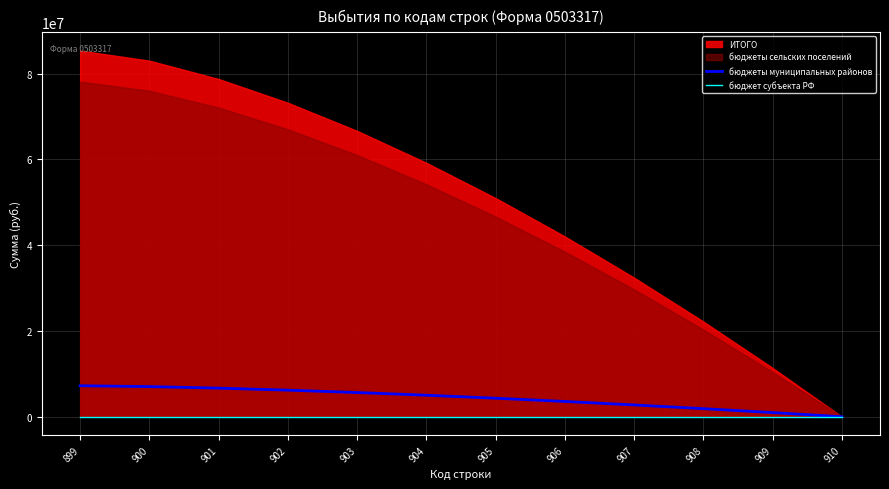

Rank the categories by бюджет субъекта РФ value from lowest to highest.

899, 900, 901, 902, 903, 904, 905, 906, 907, 908, 909, 910